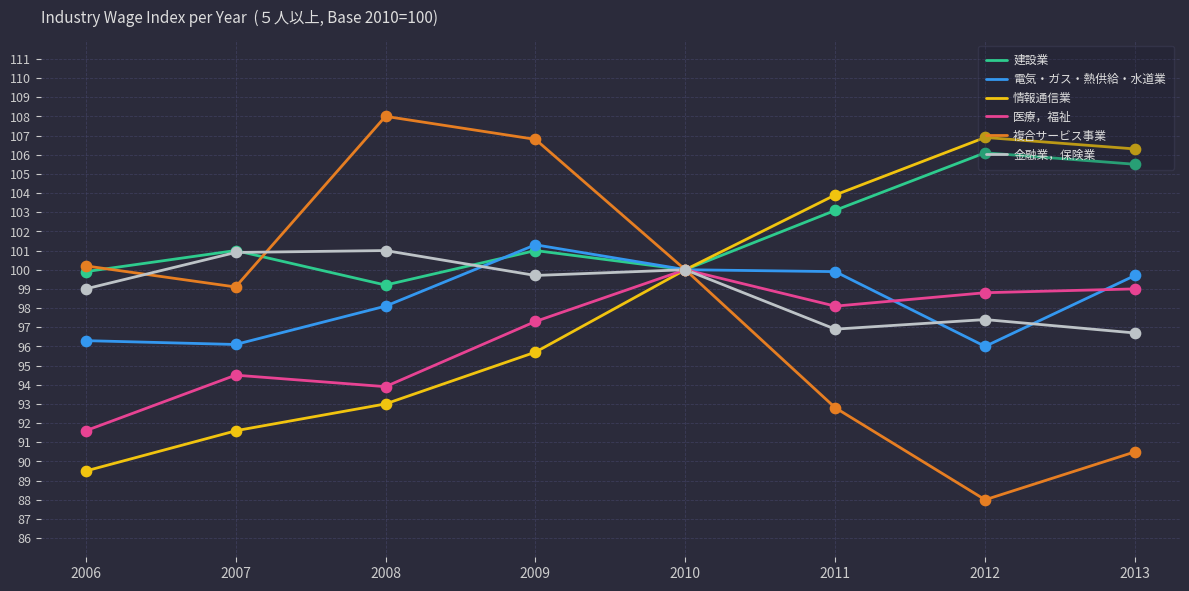

What is the total value across all series at 2012?

593.2